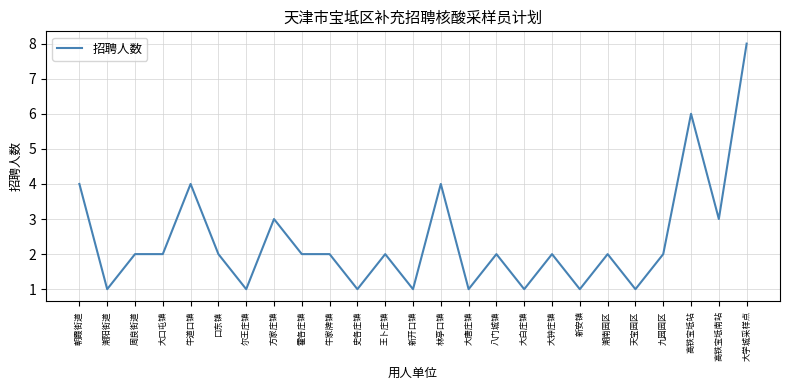

What is the average value?

2